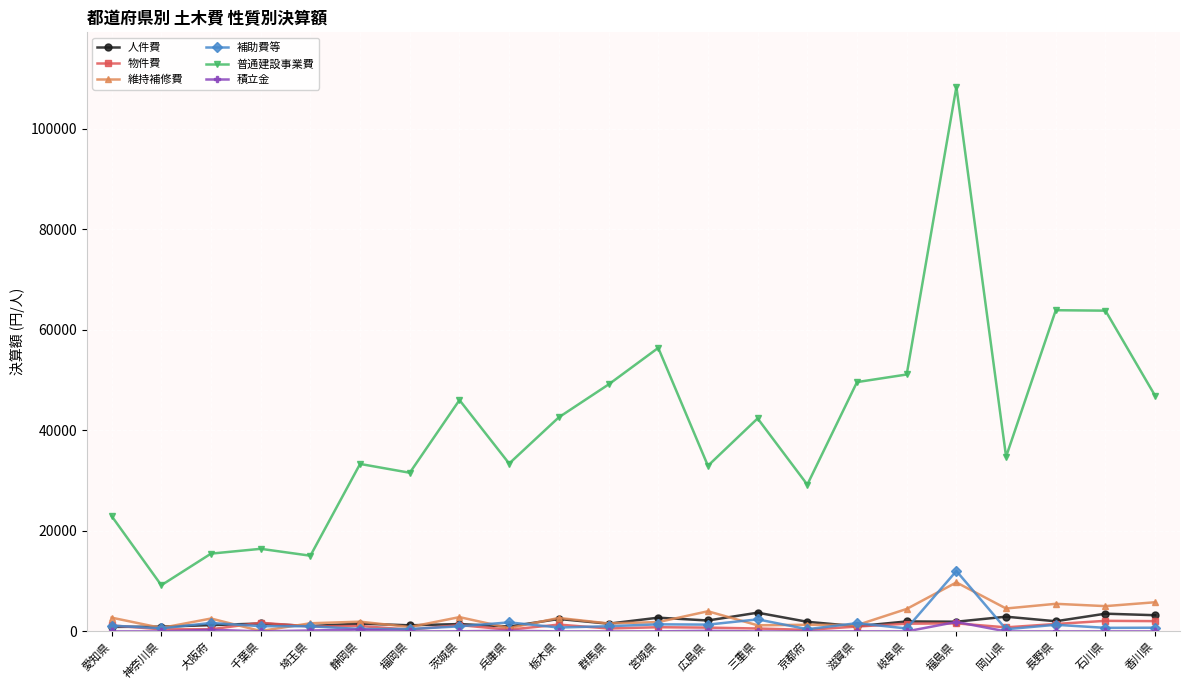

Count the number of data series in this chart.

6